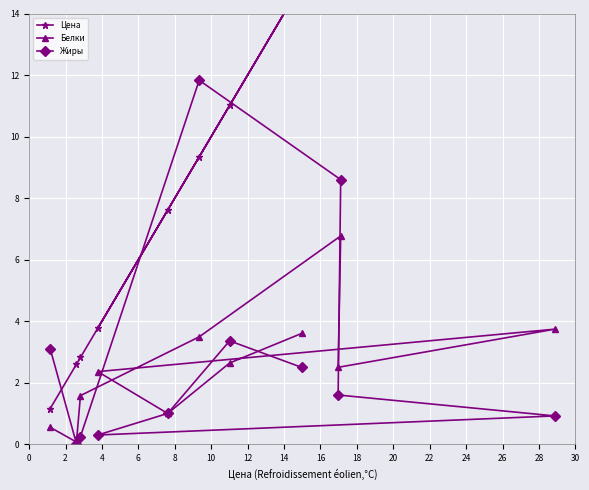

What is the value of the Белки point at the 1st from the left?

0.6